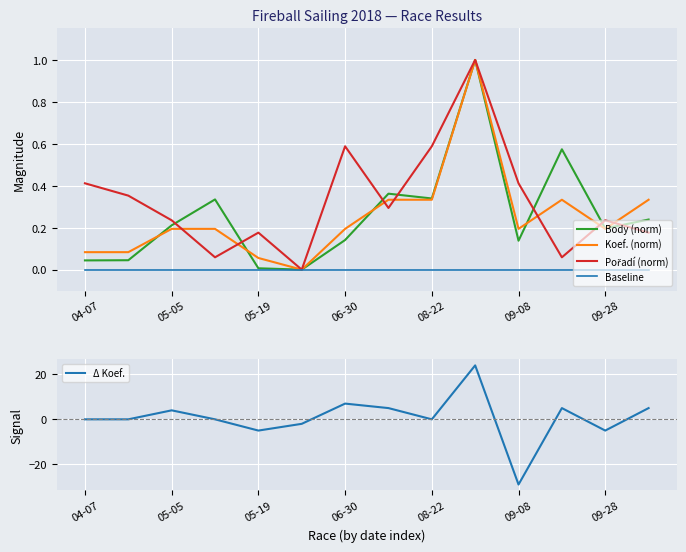

What is the label of the 5th point from the right?

9